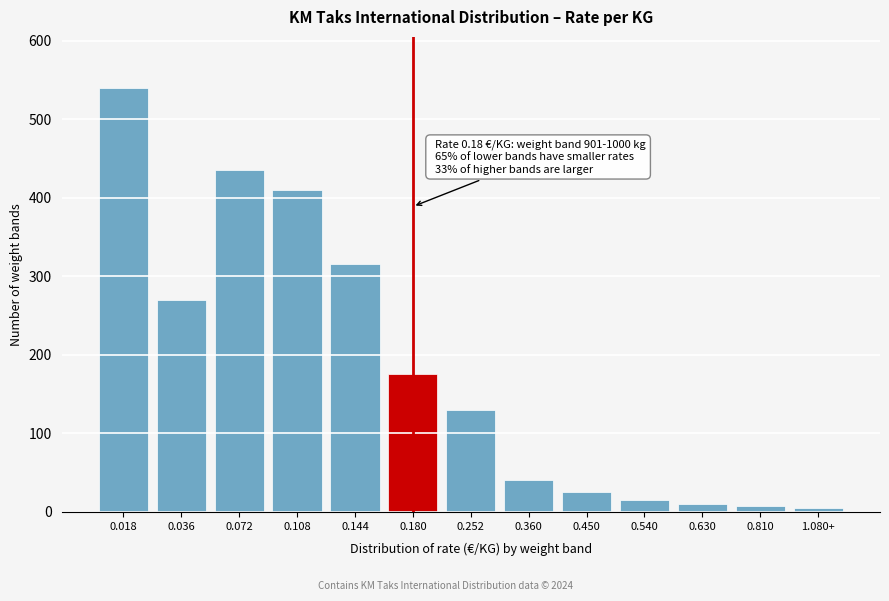

Approximately how many times larger is the value at 0.180 compared to 0.018?

0.3